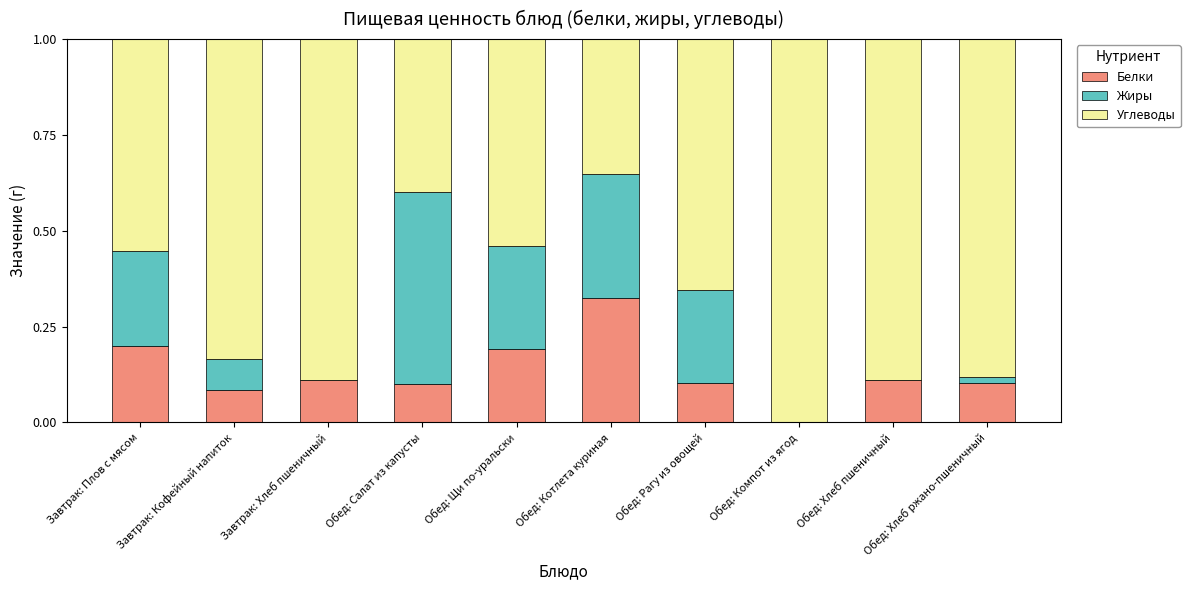

Is it true that Белки equals 0.0 at Обед: Компот из ягод?

True